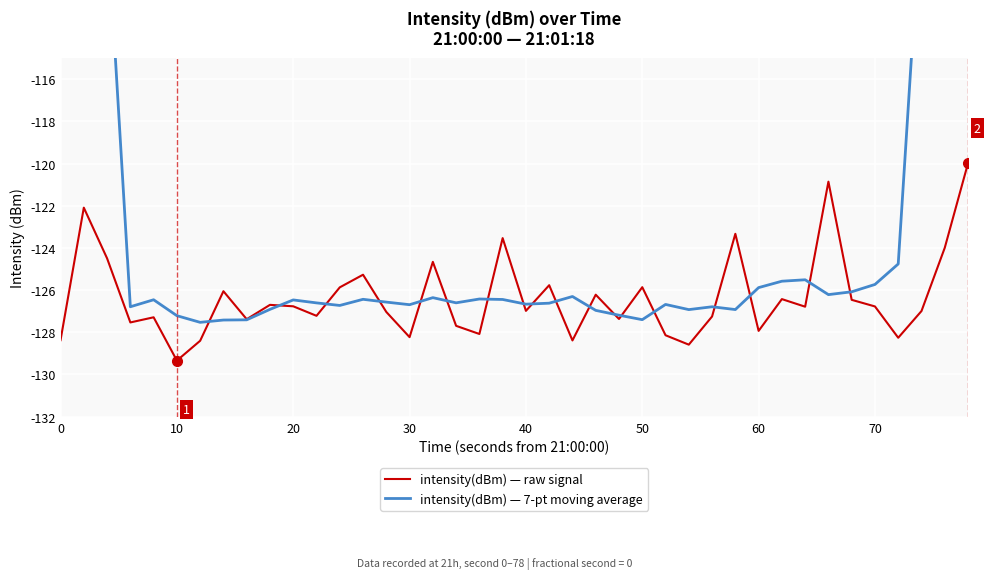

After their last crossing, which series has the higher values: intensity(dBm) — 7-pt moving average or intensity(dBm) — raw signal?

intensity(dBm) — 7-pt moving average